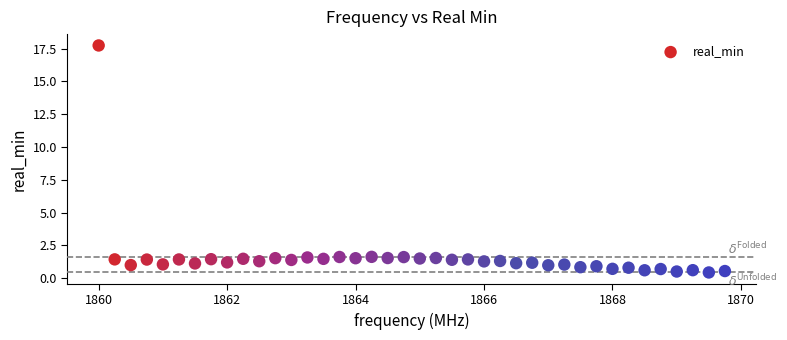

What is the range of Y values (max minus min)?

17.3